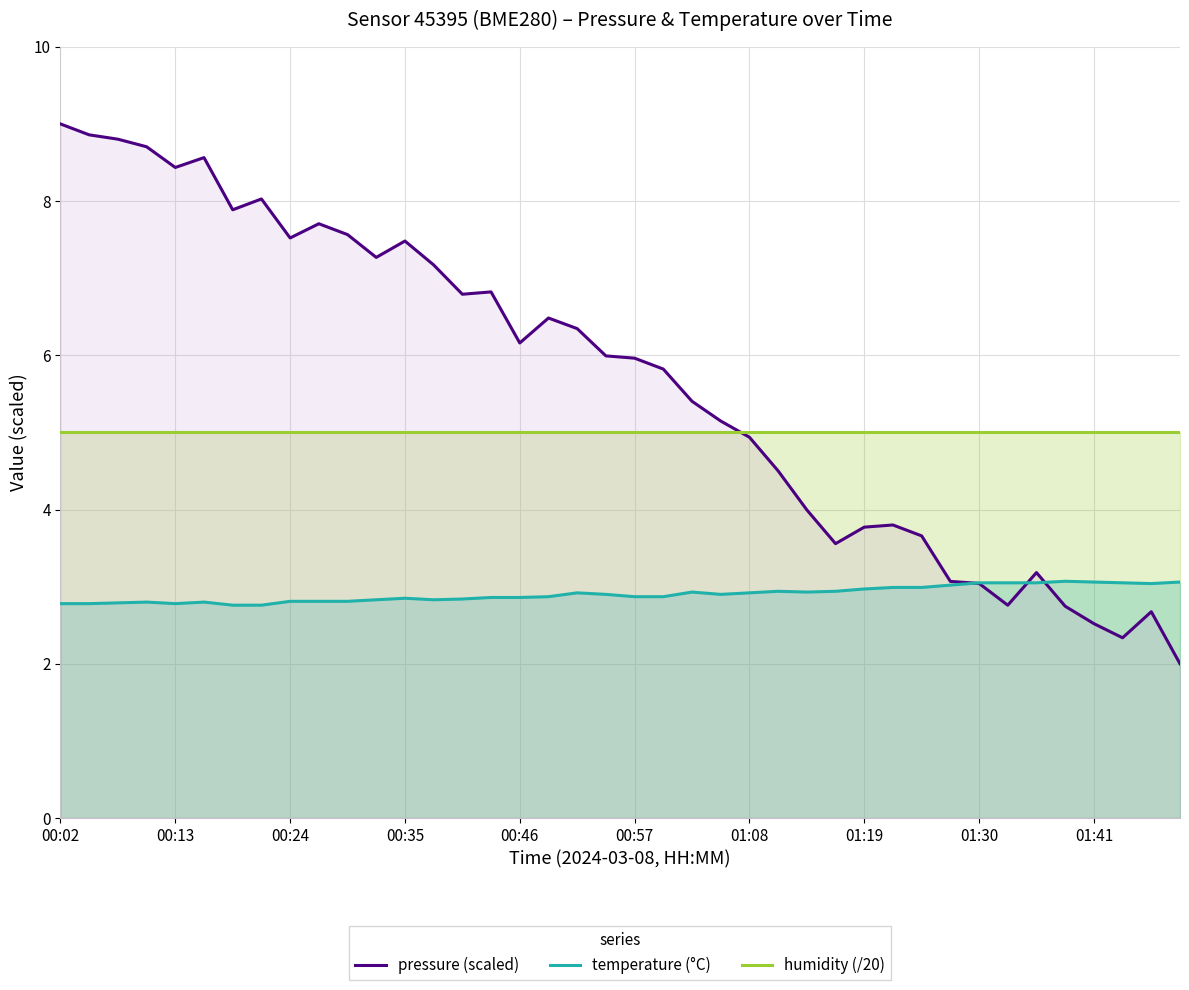

At which category does the chart reach its peak across all series?

00:02